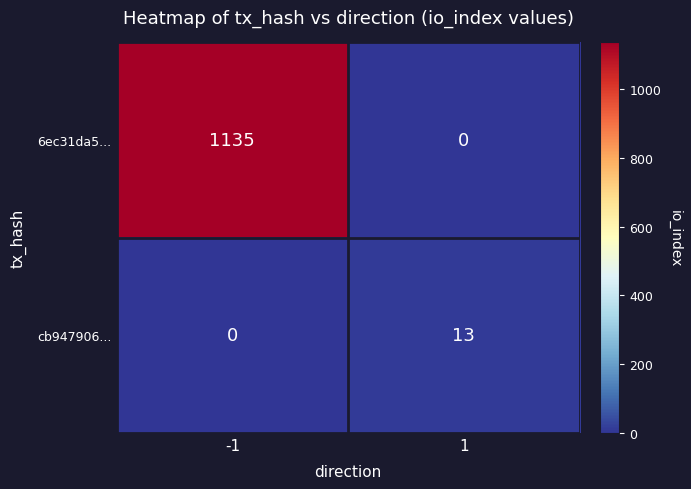

What is the greatest value displayed?

1135